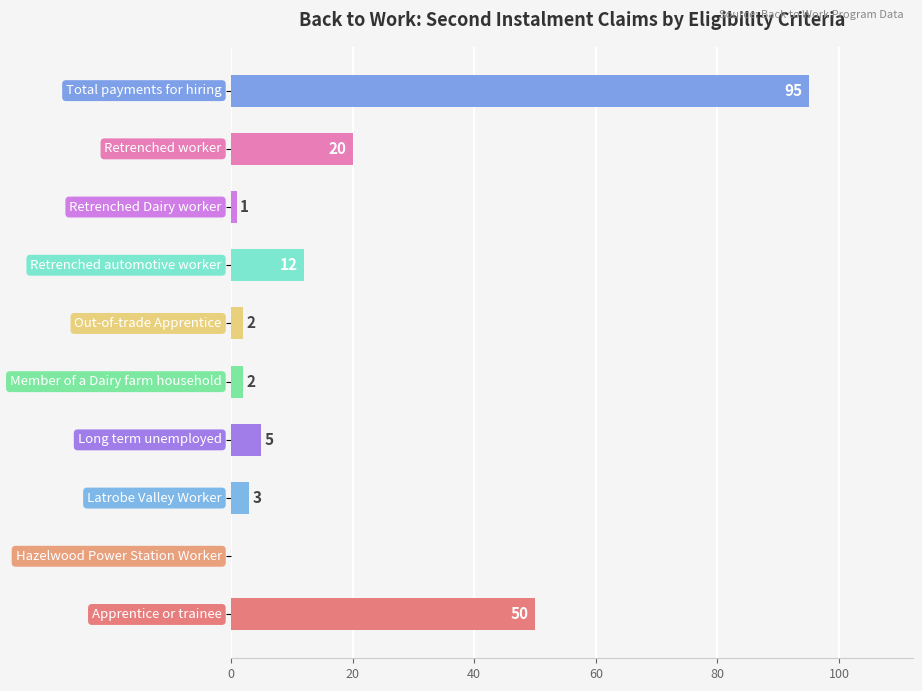

What is the greatest value displayed?

95